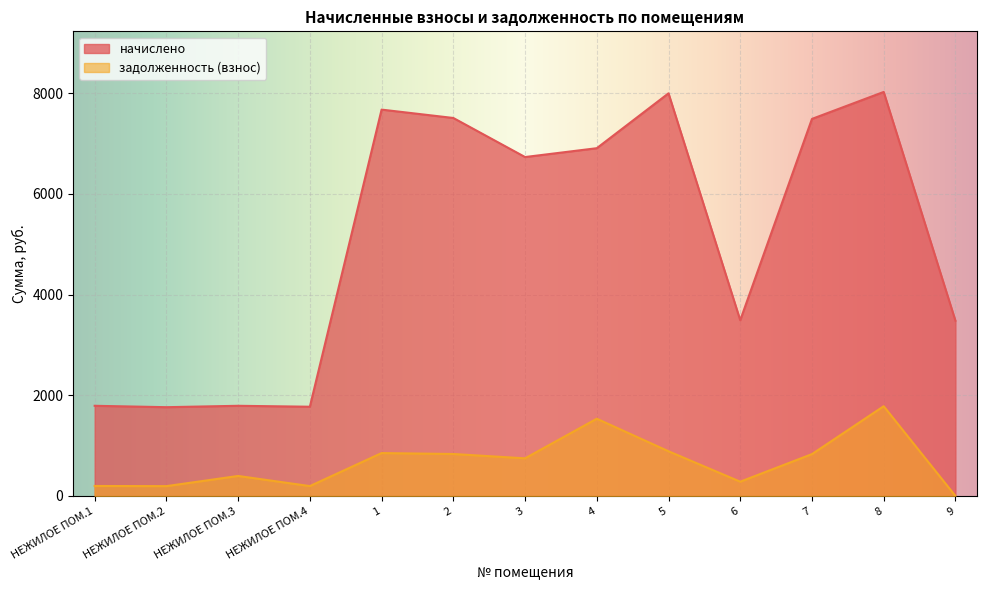

What are all the series names shown in the legend?

начислено, задолженность (взнос)